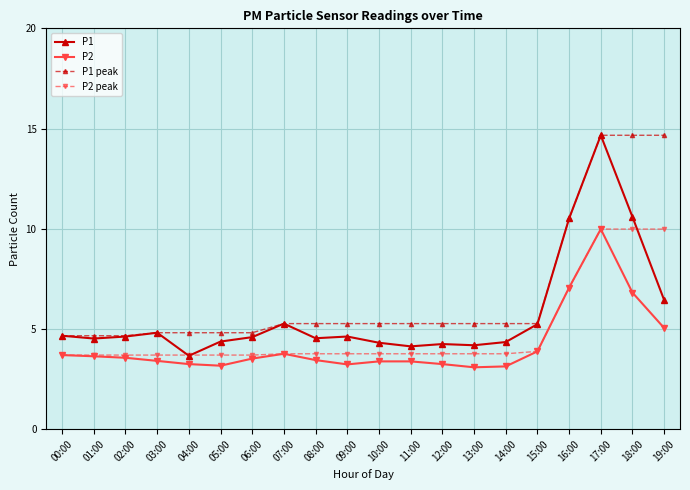

What is the label of the 16th point from the right?

04:00